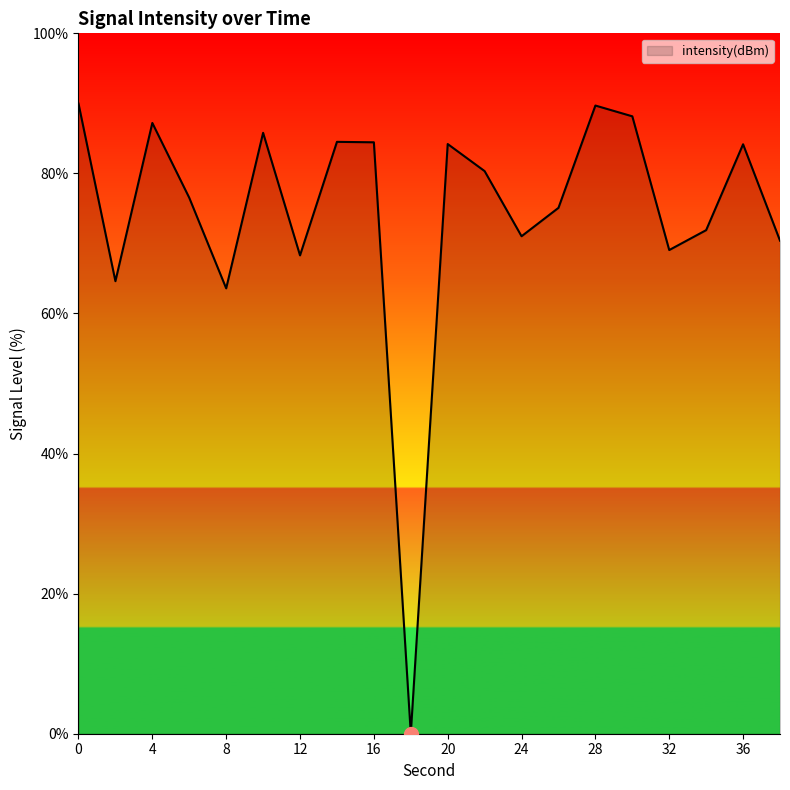

Does the chart display data point markers on the line(s)?

No